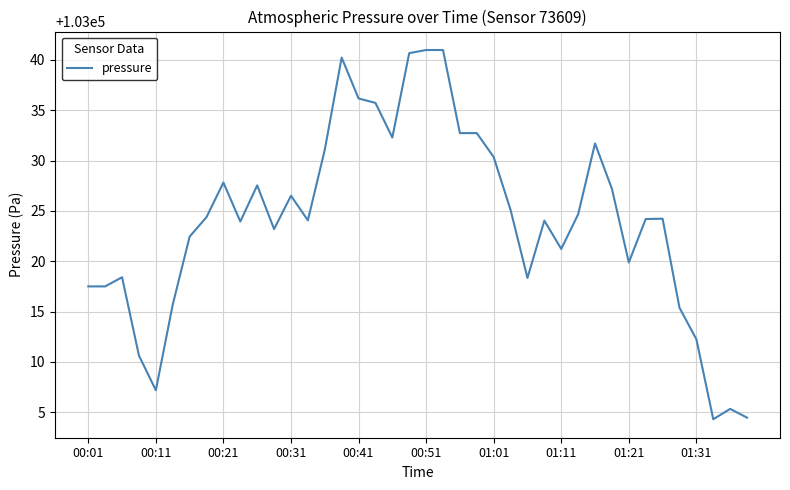

What is the difference between the maximum and minimum values?

36.7